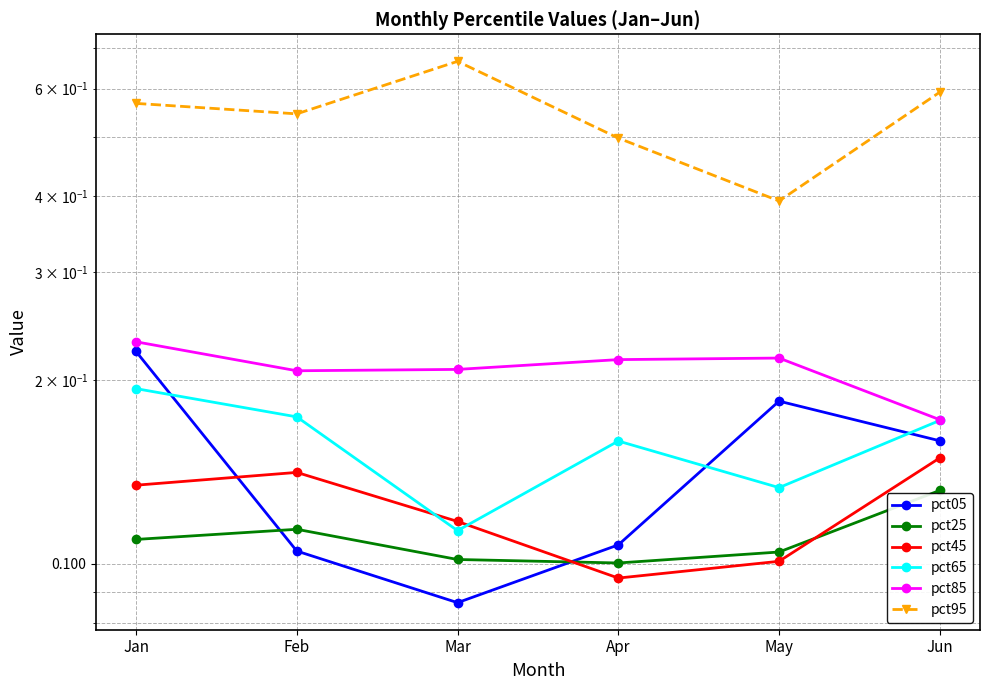

What is the spread (max minus min) of values at Apr?

0.4